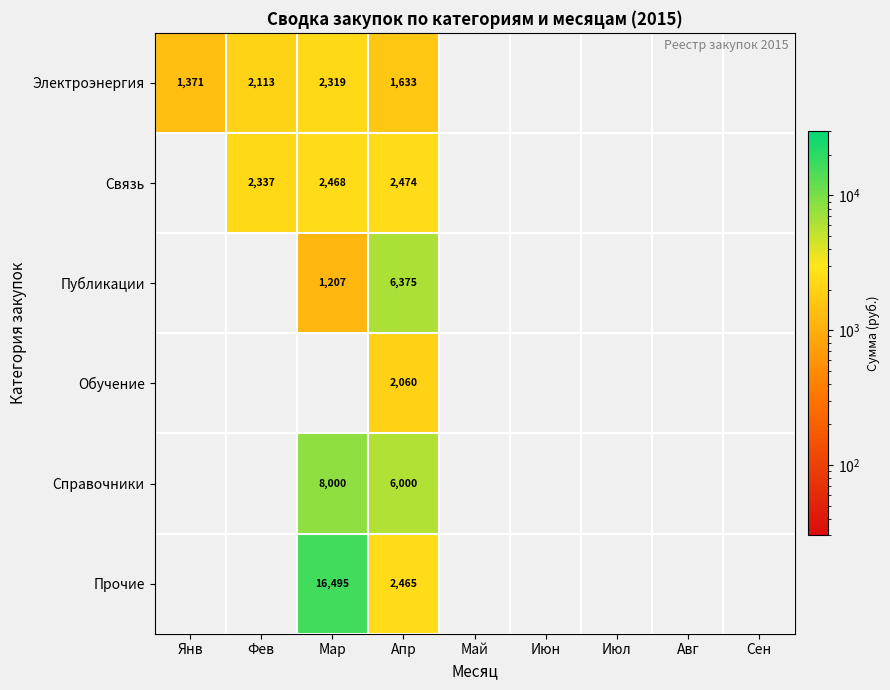

What value does the Электроэнергия series have at Фев?

2112.9